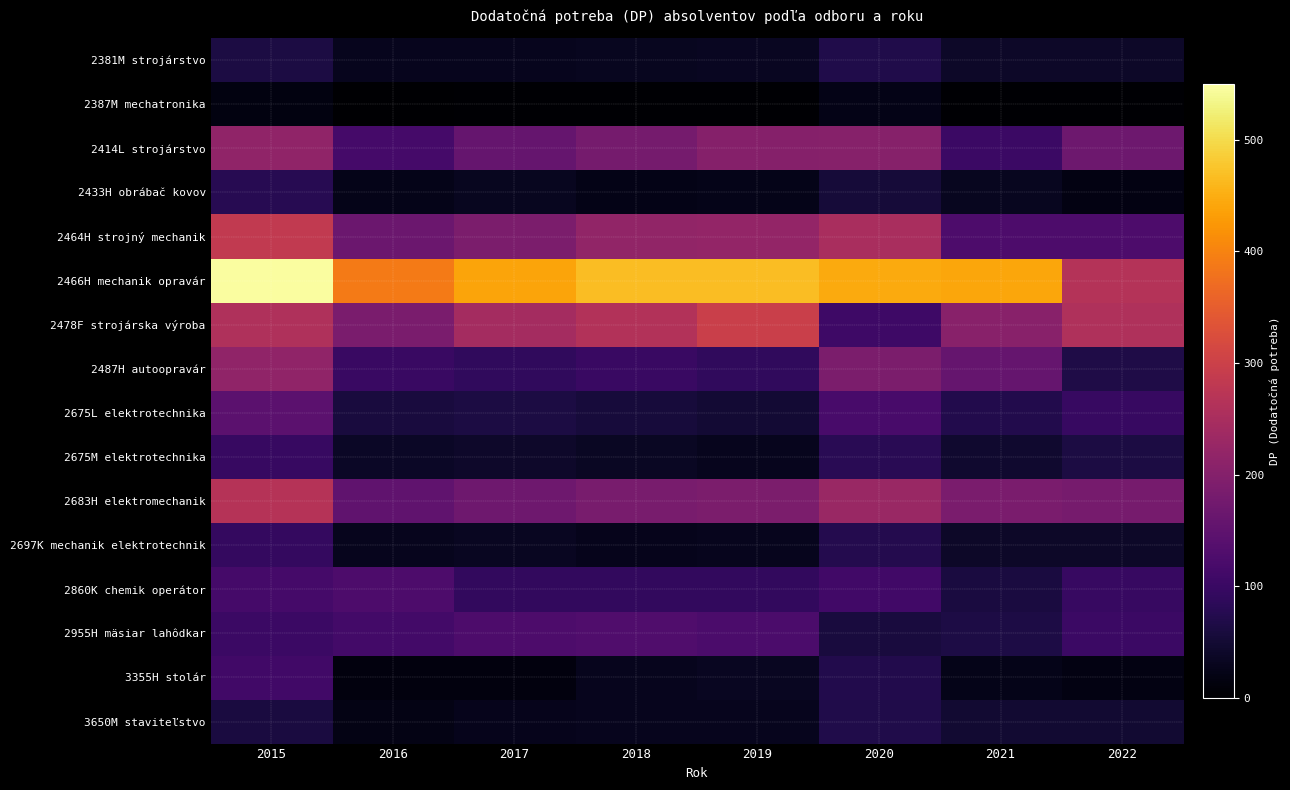

What is the greatest value displayed?

547